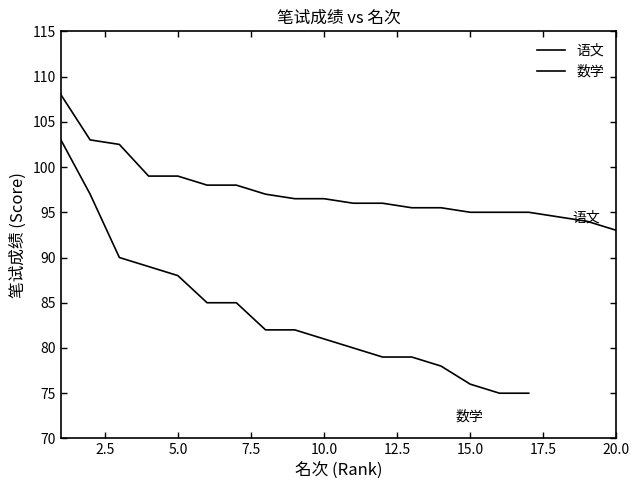

List the labels in order of value, largest first.

1, 2, 3, 4, 5, 6, 7, 8, 9, 10, 11, 12, 13, 14, 15, 16, 17, 18, 19, 20